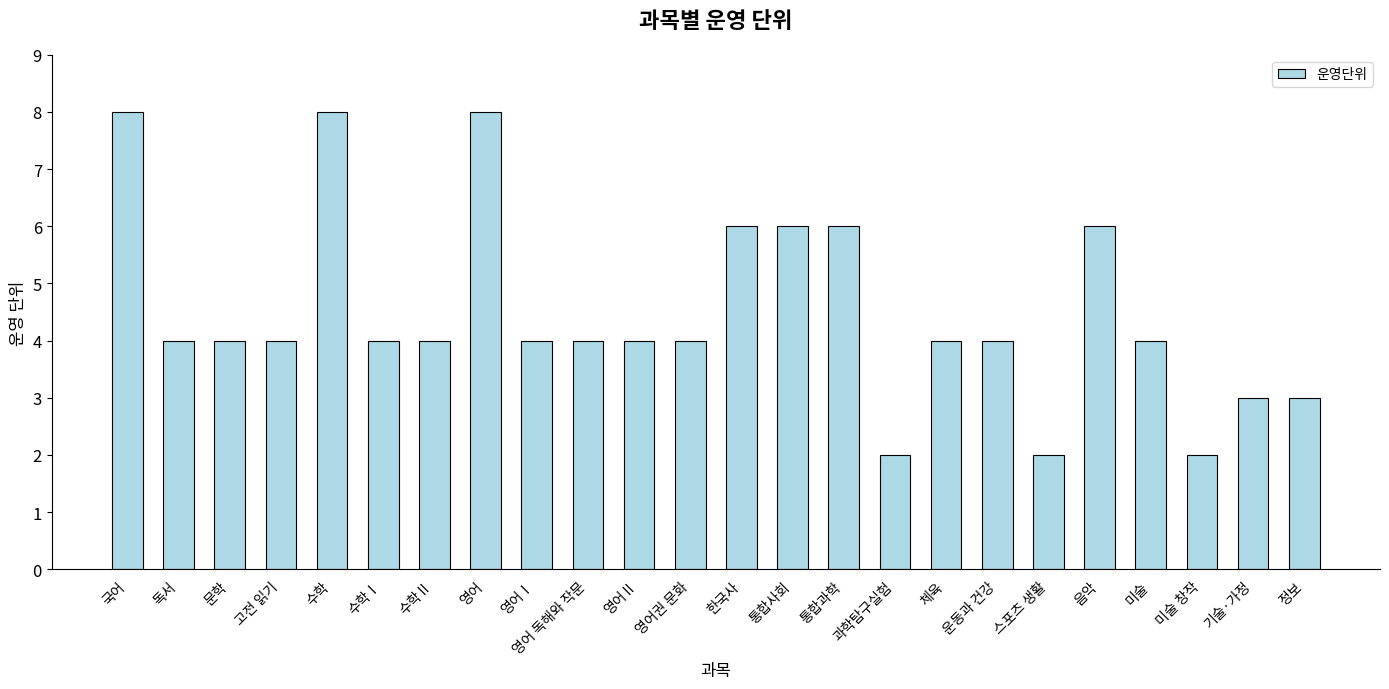

What is the maximum value shown in the chart?

8